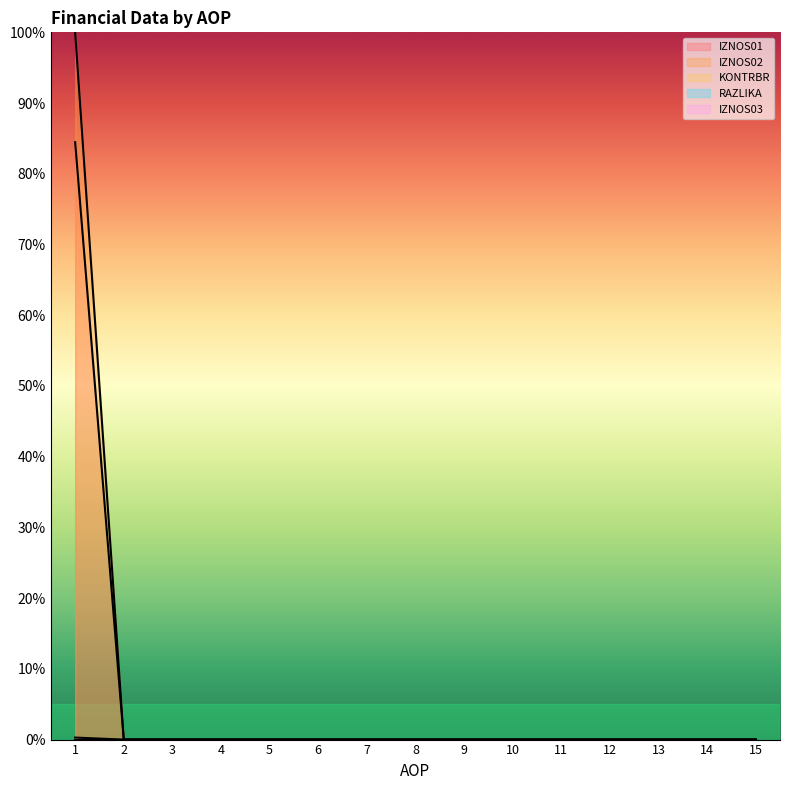

Is the value of IZNOS02 at 14 greater than the value of RAZLIKA at 8?

No